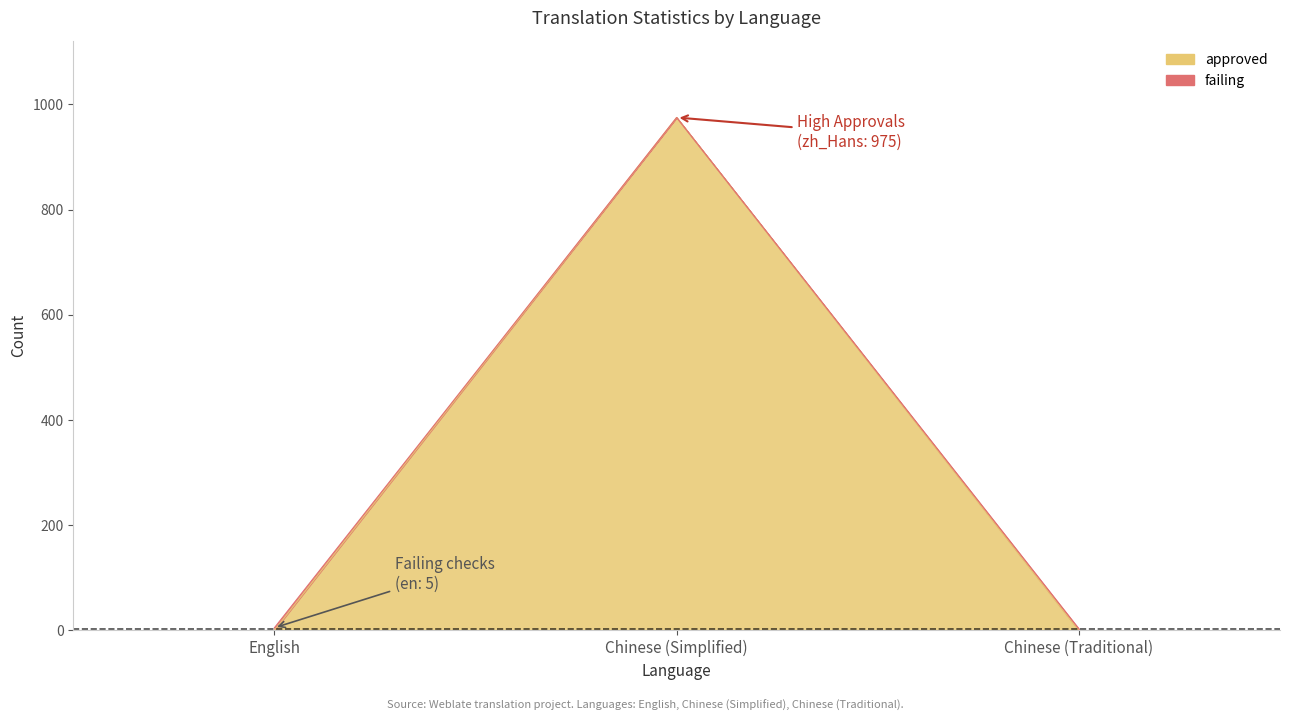

Between Chinese (Simplified) and Chinese (Traditional), which is larger?

Chinese (Simplified)